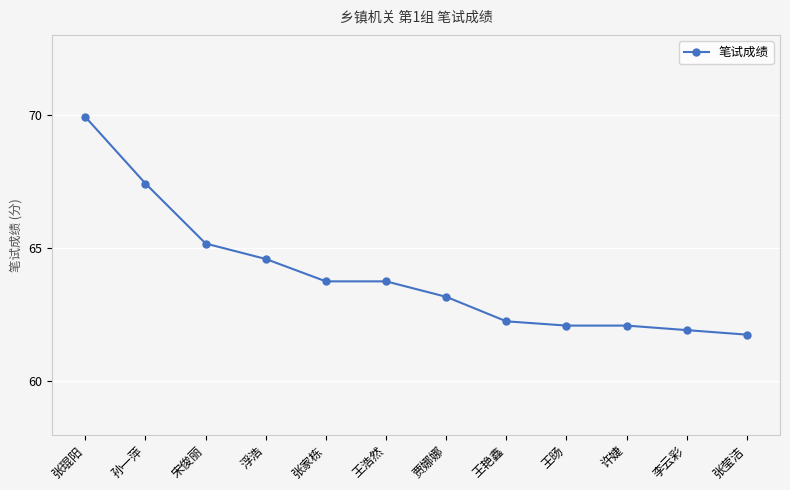

True or false: the data shows 63.8 at 王浩然.

True